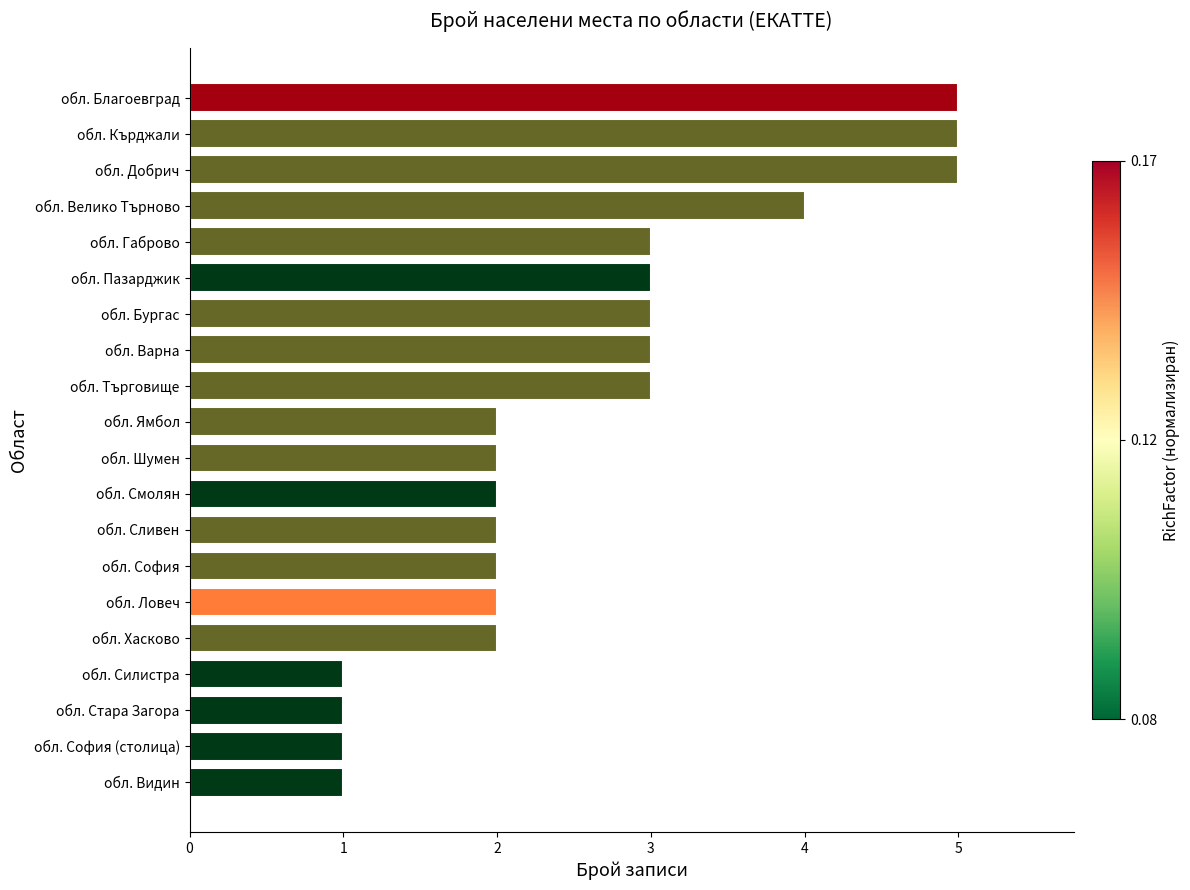

Reading top to bottom, list all the values displayed in this chart.

обл. Благоевград=5	обл. Кърджали=5	обл. Добрич=5	обл. Велико Търново=4	обл. Габрово=3	обл. Пазарджик=3	обл. Бургас=3	обл. Варна=3	обл. Търговище=3	обл. Ямбол=2	обл. Шумен=2	обл. Смолян=2	обл. Сливен=2	обл. София=2	обл. Ловеч=2	обл. Хасково=2	обл. Силистра=1	обл. Стара Загора=1	обл. София (столица)=1	обл. Видин=1